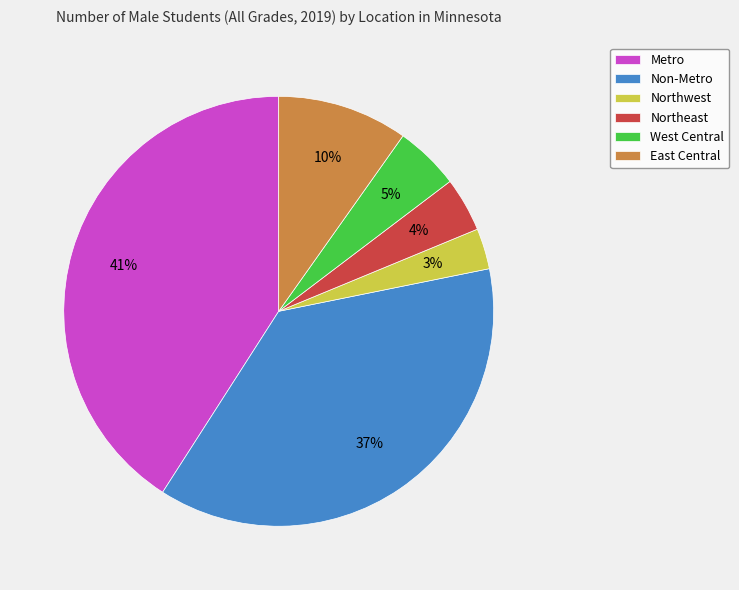

Is the sum of Metro and East Central greater than half?

Yes